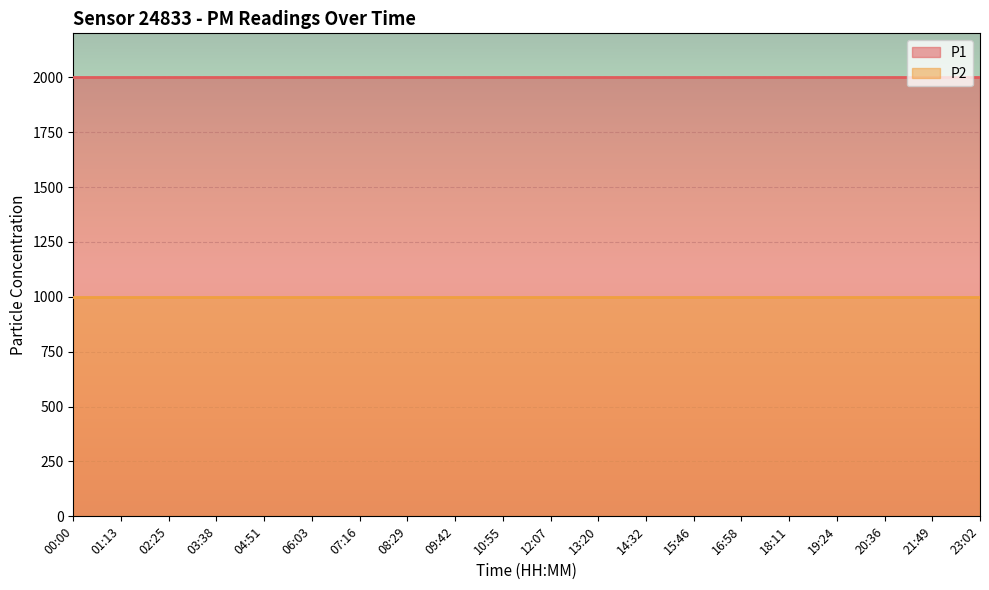

Between 00:00 and 02:25, which is larger?

00:00